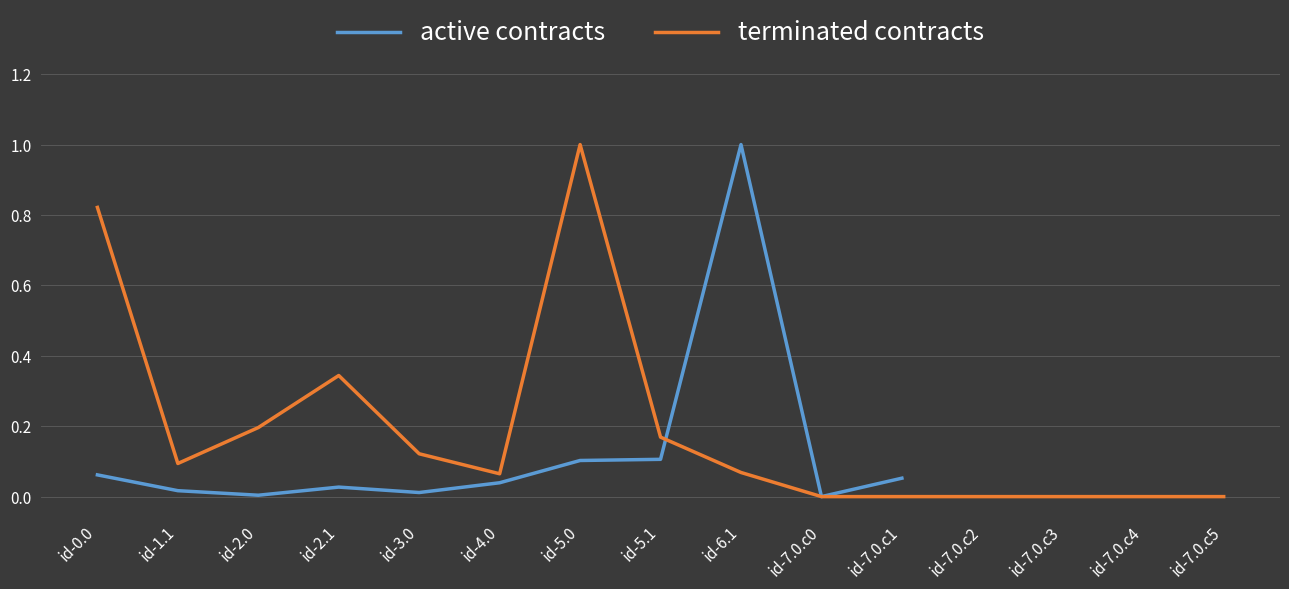

Where is the first local minimum?

id-2.0